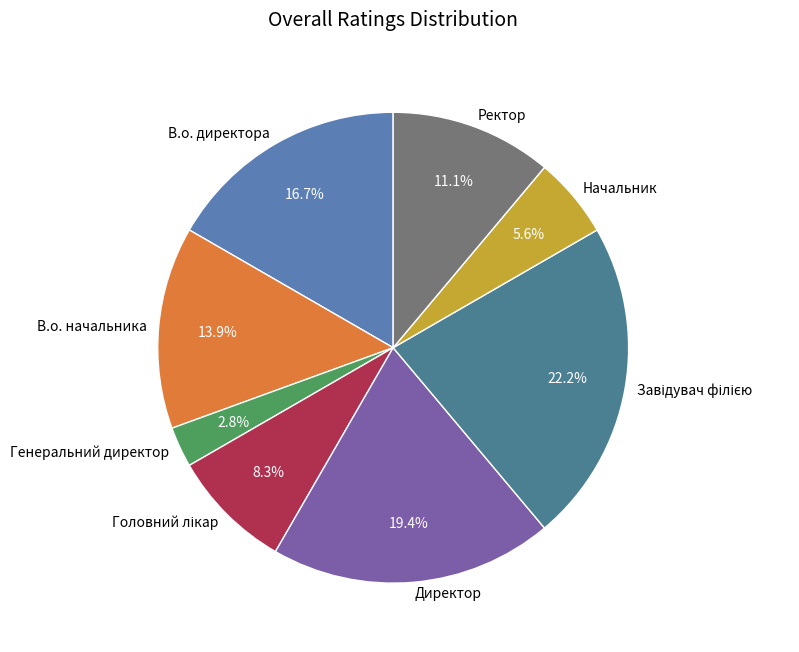

What is the smallest slice in the pie chart?

Генеральний директор